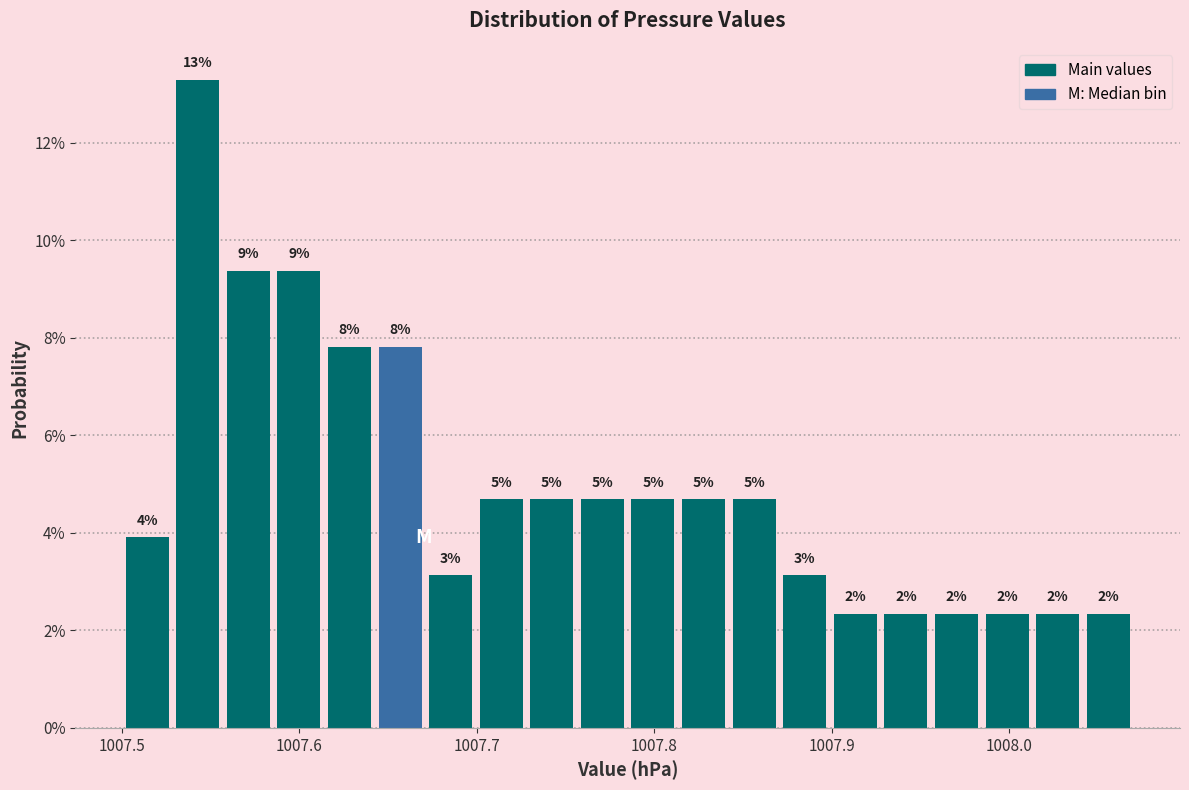

Around what value on the x-axis is the tallest bar? Give the approximate position of its centre, as read against the axis.

1007.54